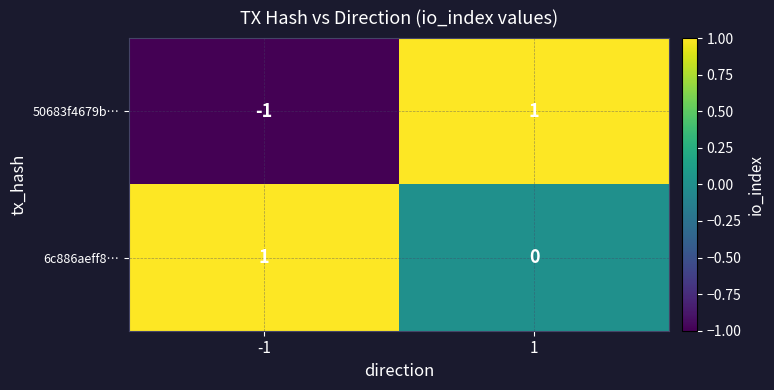

At -1, list the series in order from largest to smallest.

6c886aeff8…, 50683f4679b…